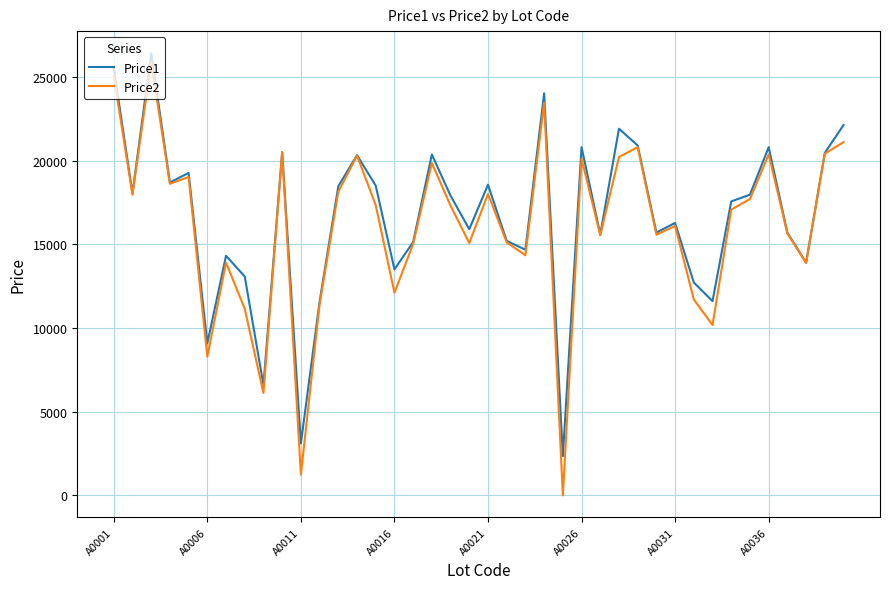

Which series has the largest range (max minus min)?

Price2